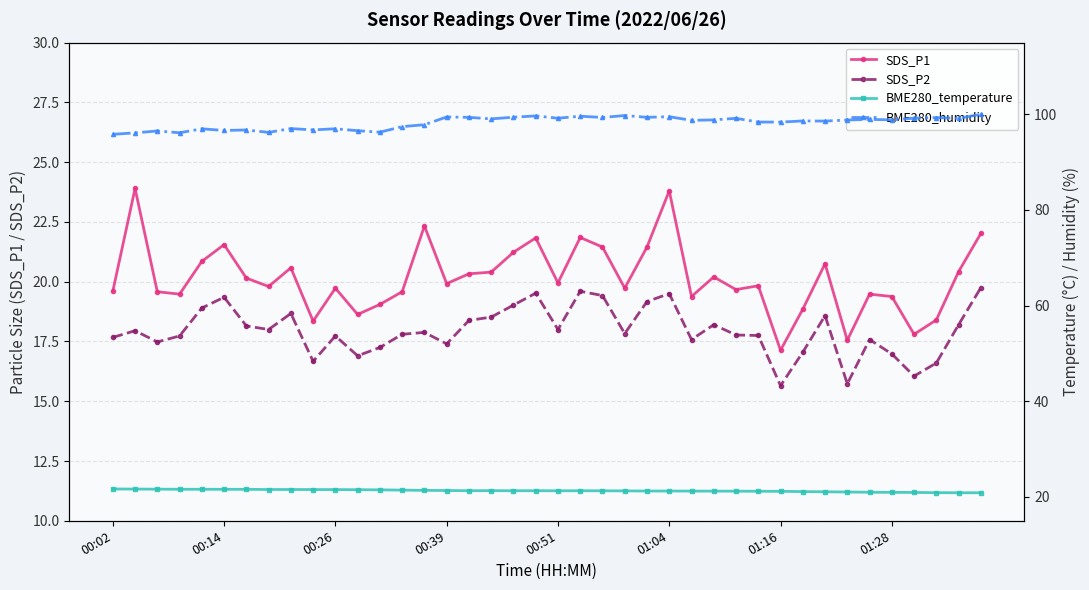

True or false: SDS_P2 and SDS_P1 cross at least once.

False